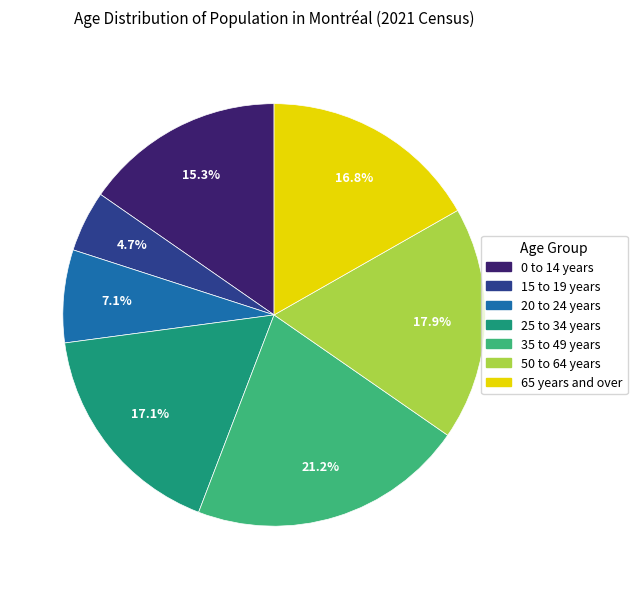

What is the smallest slice in the pie chart?

15 to 19 years